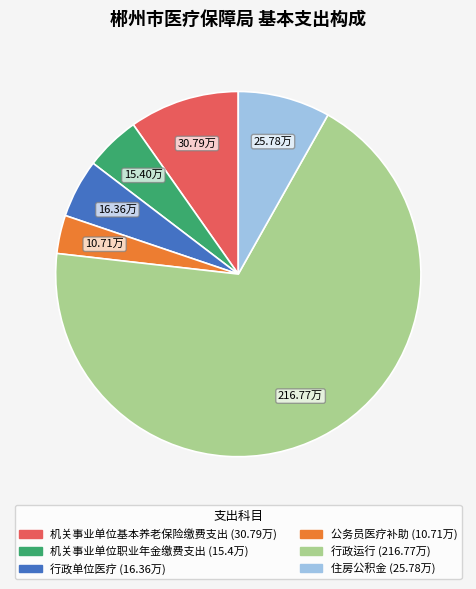

Approximately how many times larger is the value at 行政运行 compared to 公务员医疗补助?

20.2